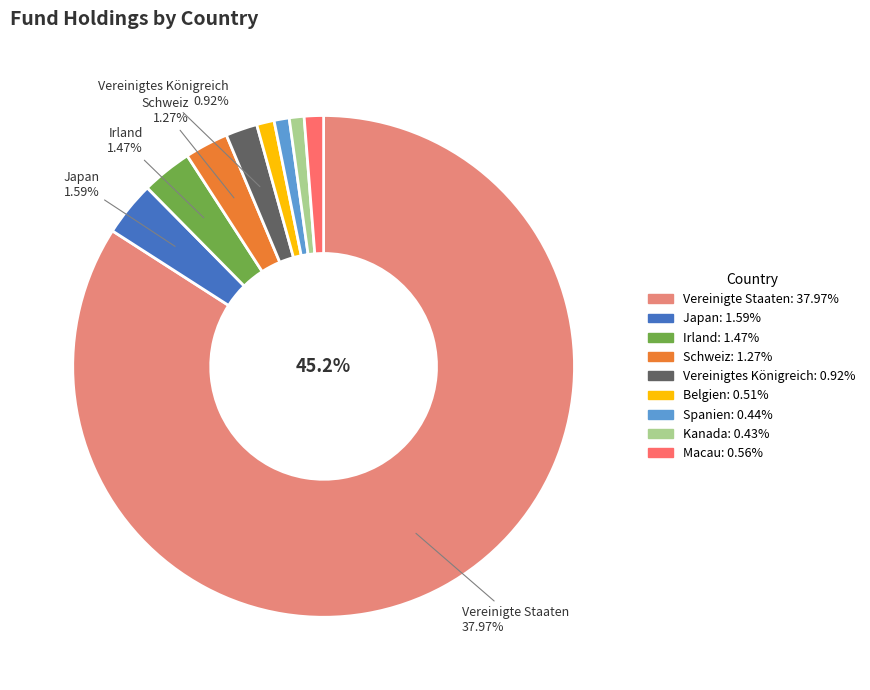

Count the number of slices in the pie.

9